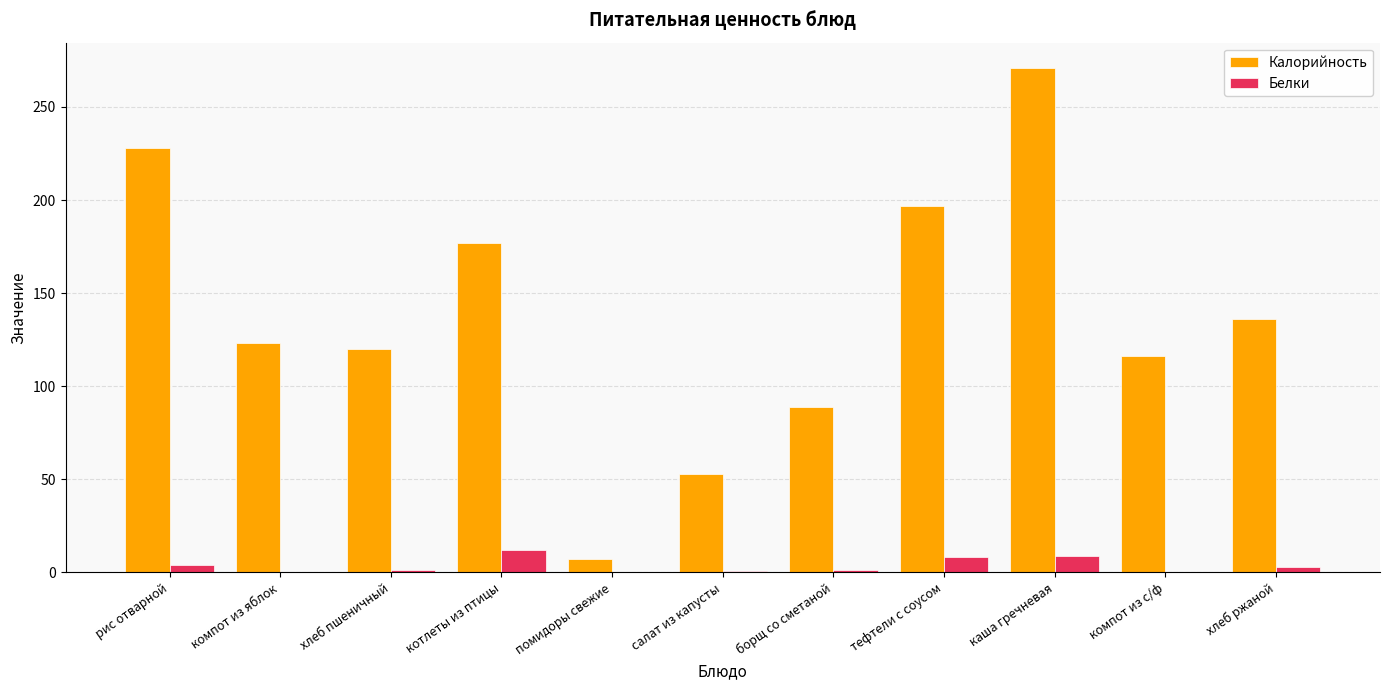

The value of Калорийность at каша гречневая is 368.6. True or false?

False